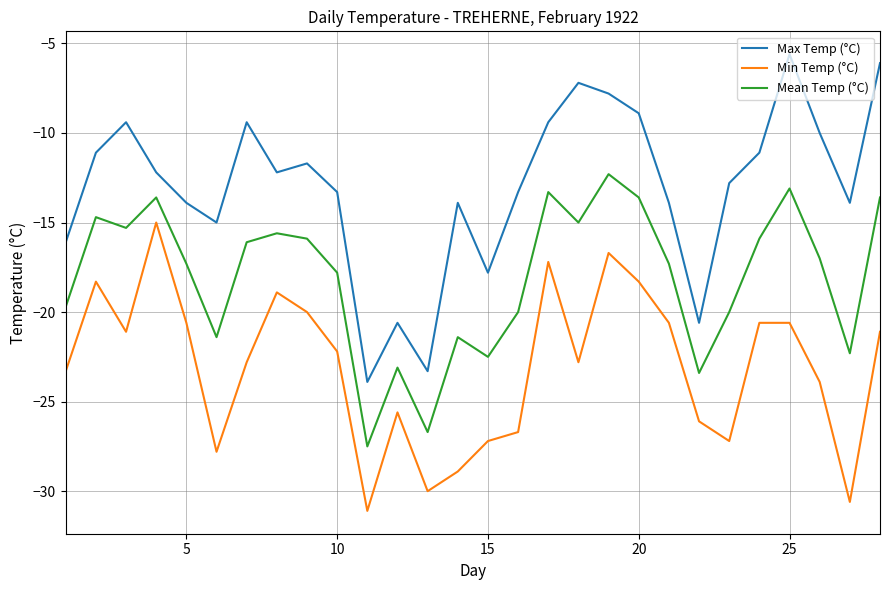

What is the minimum value shown in the chart?

-31.1